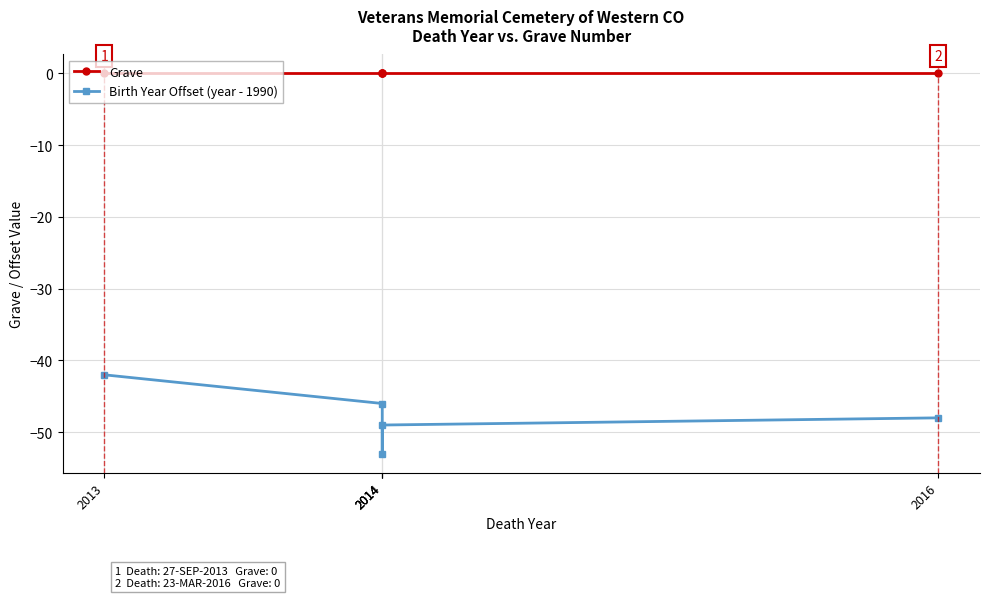

Reading right to left, list all the values displayed in this chart.

Grave: 2016=0	2014=0	2014=0	2014=0	2013=0
Birth Year Offset (year - 1990): 2016=-48	2014=-49	2014=-53	2014=-46	2013=-42